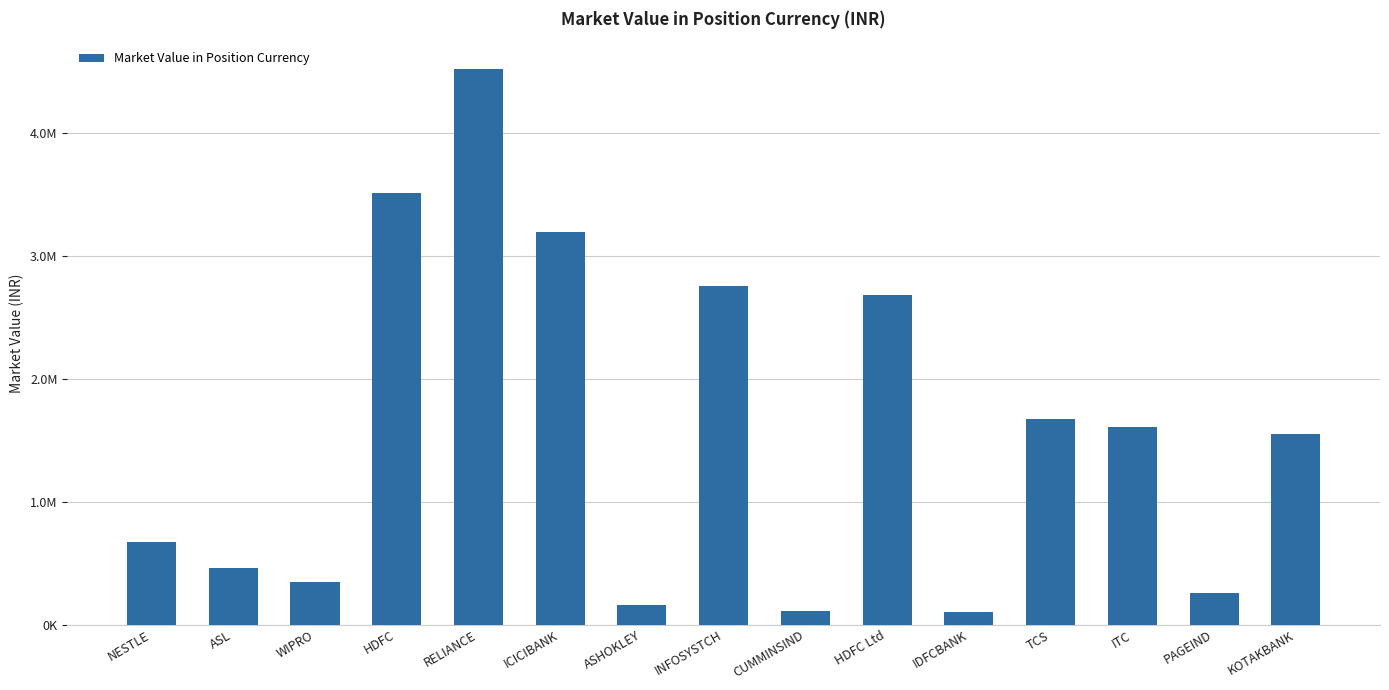

What is the maximum value shown in the chart?

4517725.0